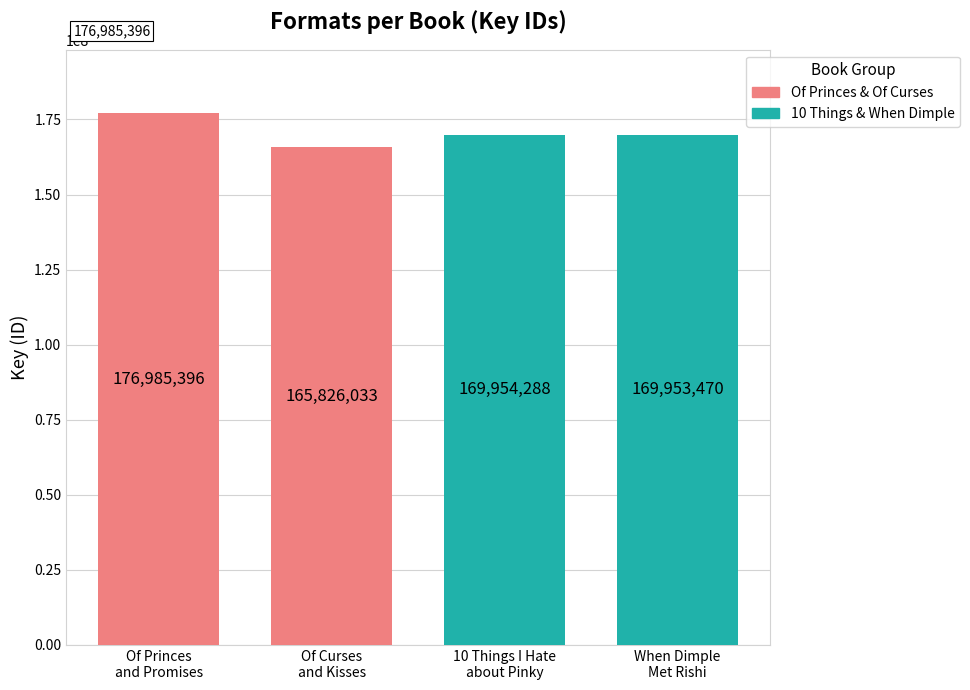

What is the minimum value shown in the chart?

165826033